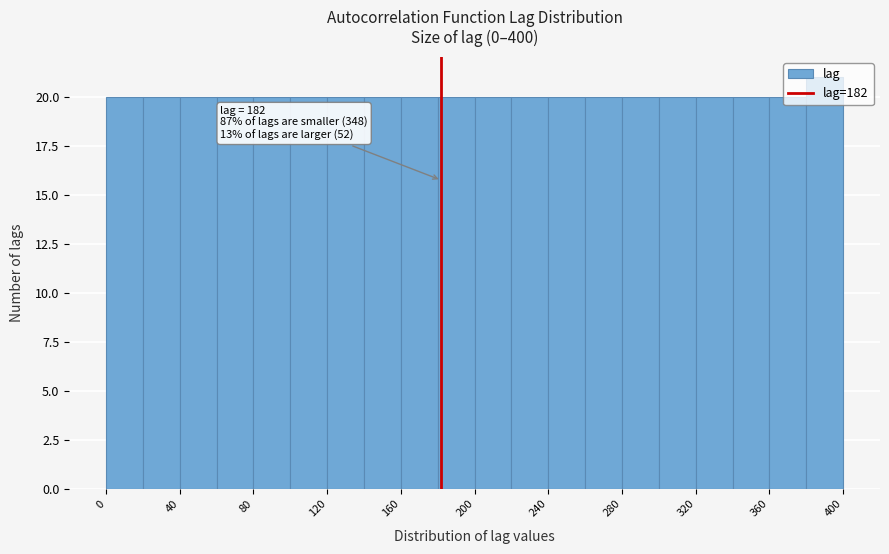

Over which range of the x-axis is the bar tallest?

380 to 400